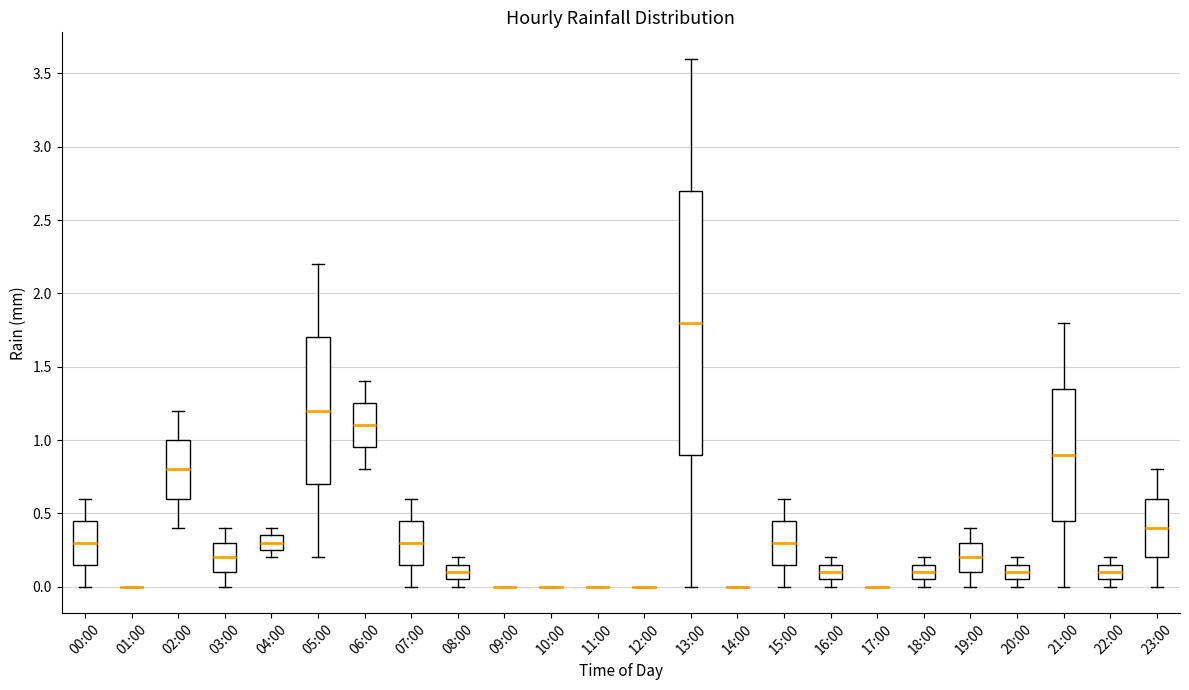

Reading left to right, read every box against the y-axis: the position of its median line, the range the box covers, and the ends of its whiskers. The values are not printed on the chart, so give them approximately, as read against the axis.

00:00: median 0.30, box 0.15 to 0.45, whiskers 0.00 to 0.60
01:00: box collapsed to a line at 0.00, whiskers 0.00 to 0.00
02:00: median 0.80, box 0.60 to 1.00, whiskers 0.40 to 1.20
03:00: median 0.20, box 0.10 to 0.30, whiskers 0.00 to 0.40
04:00: median 0.30, box 0.25 to 0.35, whiskers 0.20 to 0.40
05:00: median 1.20, box 0.70 to 1.70, whiskers 0.20 to 2.20
06:00: median 1.10, box 0.95 to 1.25, whiskers 0.80 to 1.40
07:00: median 0.30, box 0.15 to 0.45, whiskers 0.00 to 0.60
08:00: median 0.10, box 0.05 to 0.15, whiskers 0.00 to 0.20
09:00: box collapsed to a line at 0.00, whiskers 0.00 to 0.00
10:00: box collapsed to a line at 0.00, whiskers 0.00 to 0.00
11:00: box collapsed to a line at 0.00, whiskers 0.00 to 0.00
12:00: box collapsed to a line at 0.00, whiskers 0.00 to 0.00
13:00: median 1.80, box 0.90 to 2.70, whiskers 0.00 to 3.60
14:00: box collapsed to a line at 0.00, whiskers 0.00 to 0.00
15:00: median 0.30, box 0.15 to 0.45, whiskers 0.00 to 0.60
16:00: median 0.10, box 0.05 to 0.15, whiskers 0.00 to 0.20
17:00: box collapsed to a line at 0.00, whiskers 0.00 to 0.00
18:00: median 0.10, box 0.05 to 0.15, whiskers 0.00 to 0.20
19:00: median 0.20, box 0.10 to 0.30, whiskers 0.00 to 0.40
20:00: median 0.10, box 0.05 to 0.15, whiskers 0.00 to 0.20
21:00: median 0.90, box 0.45 to 1.35, whiskers 0.00 to 1.80
22:00: median 0.10, box 0.05 to 0.15, whiskers 0.00 to 0.20
23:00: median 0.40, box 0.20 to 0.60, whiskers 0.00 to 0.80